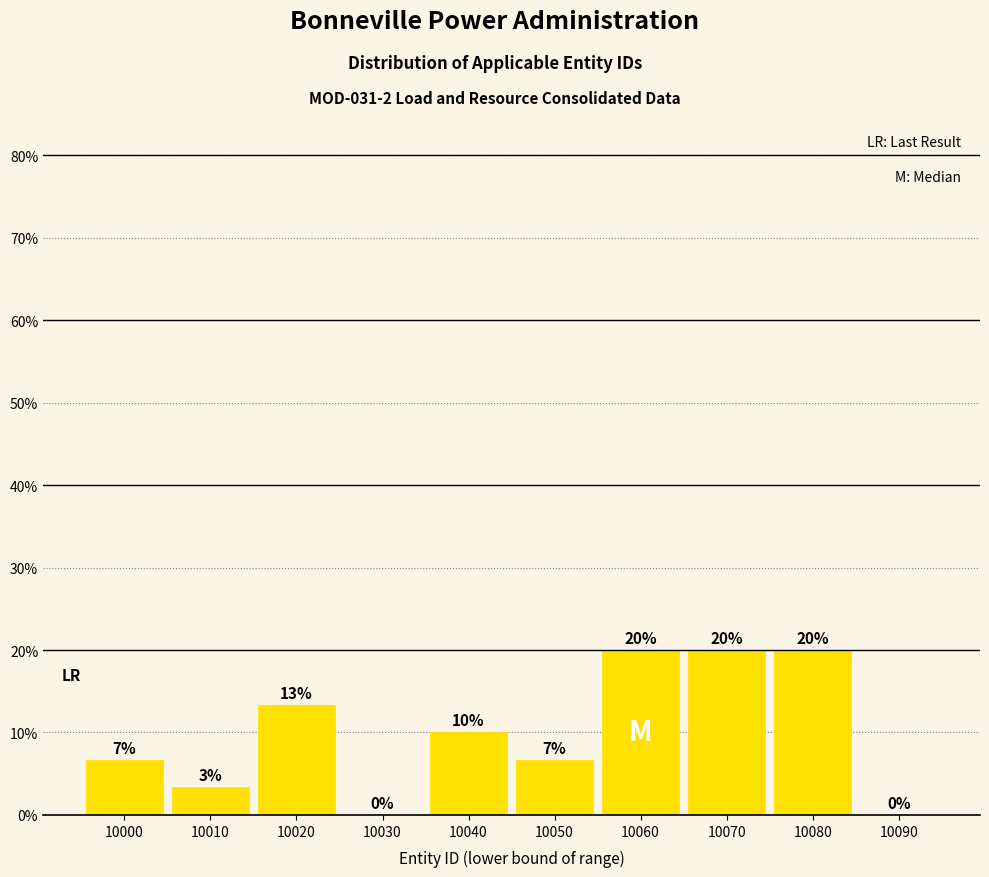

What is the change in value from 10030 to 10070?

+20.0